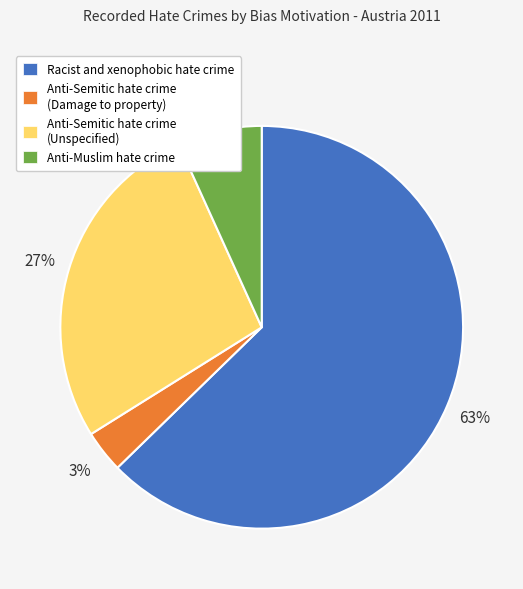

What is the smallest slice in the pie chart?

Anti-Semitic hate crime (Damage to property)